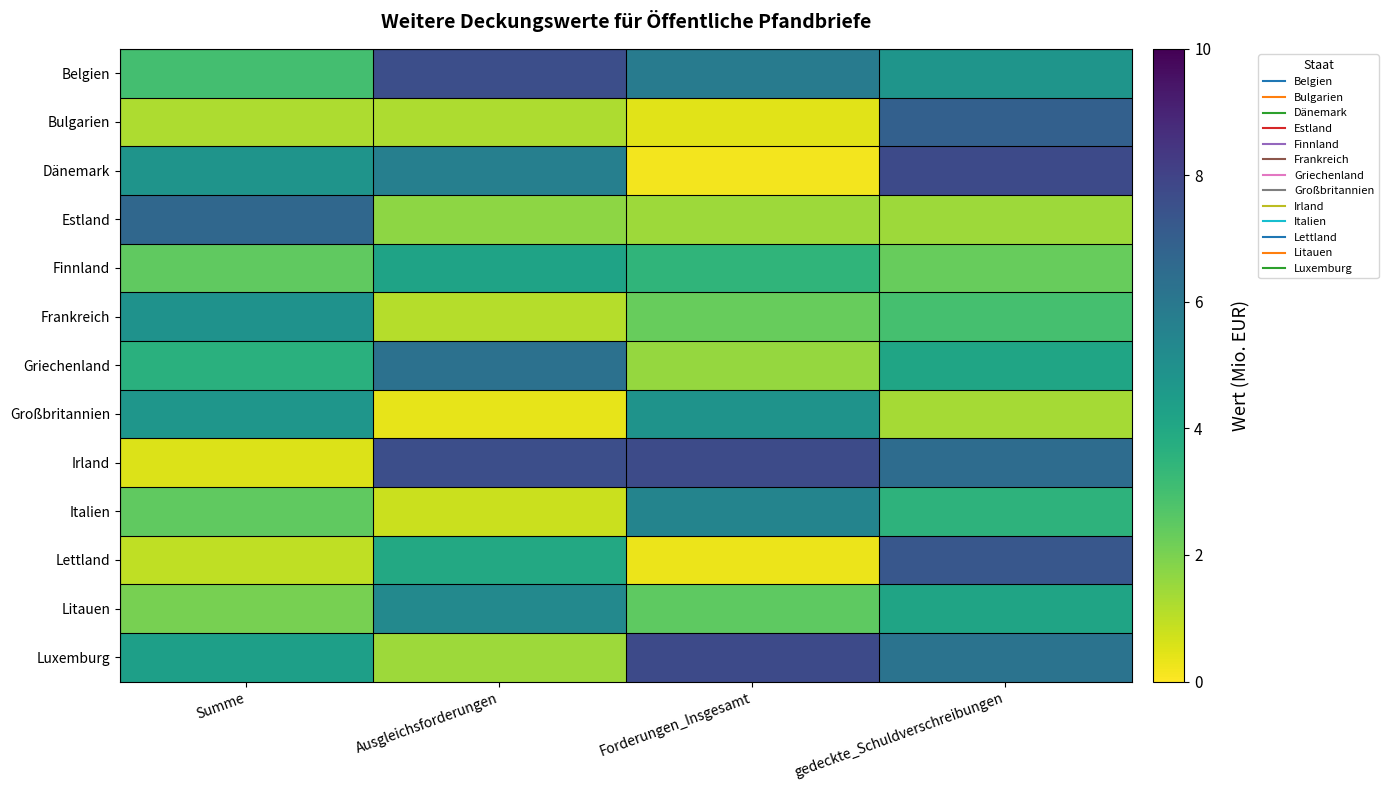

Which has a higher value, gedeckte_Schuldverschreibungen or Ausgleichsforderungen?

Ausgleichsforderungen